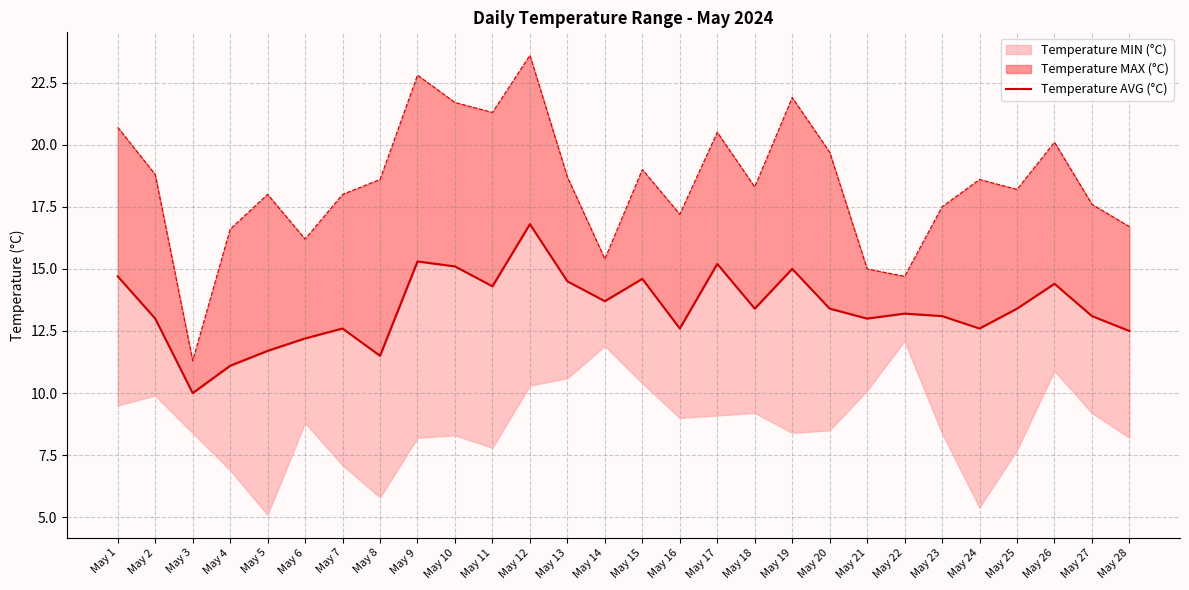

Rank the categories by value from highest to lowest.

May 12, May 9, May 17, May 10, May 19, May 1, May 15, May 13, May 26, May 11, May 14, May 18, May 20, May 25, May 22, May 23, May 27, May 2, May 21, May 7, May 16, May 24, May 28, May 6, May 5, May 8, May 4, May 3